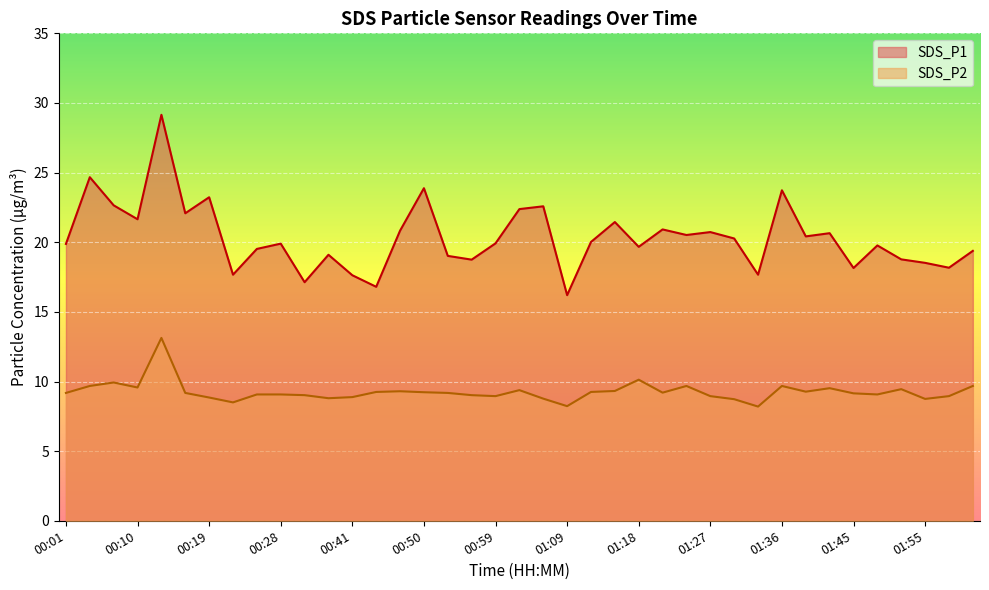

Between 01:24 and 01:42, which series saw the biggest shift?

SDS_P2